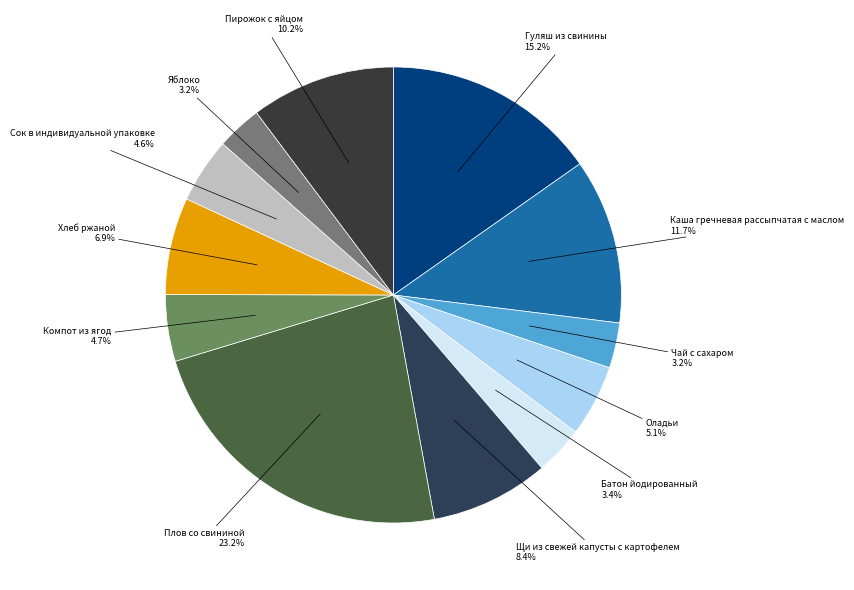

How many slices are in this pie chart?

12